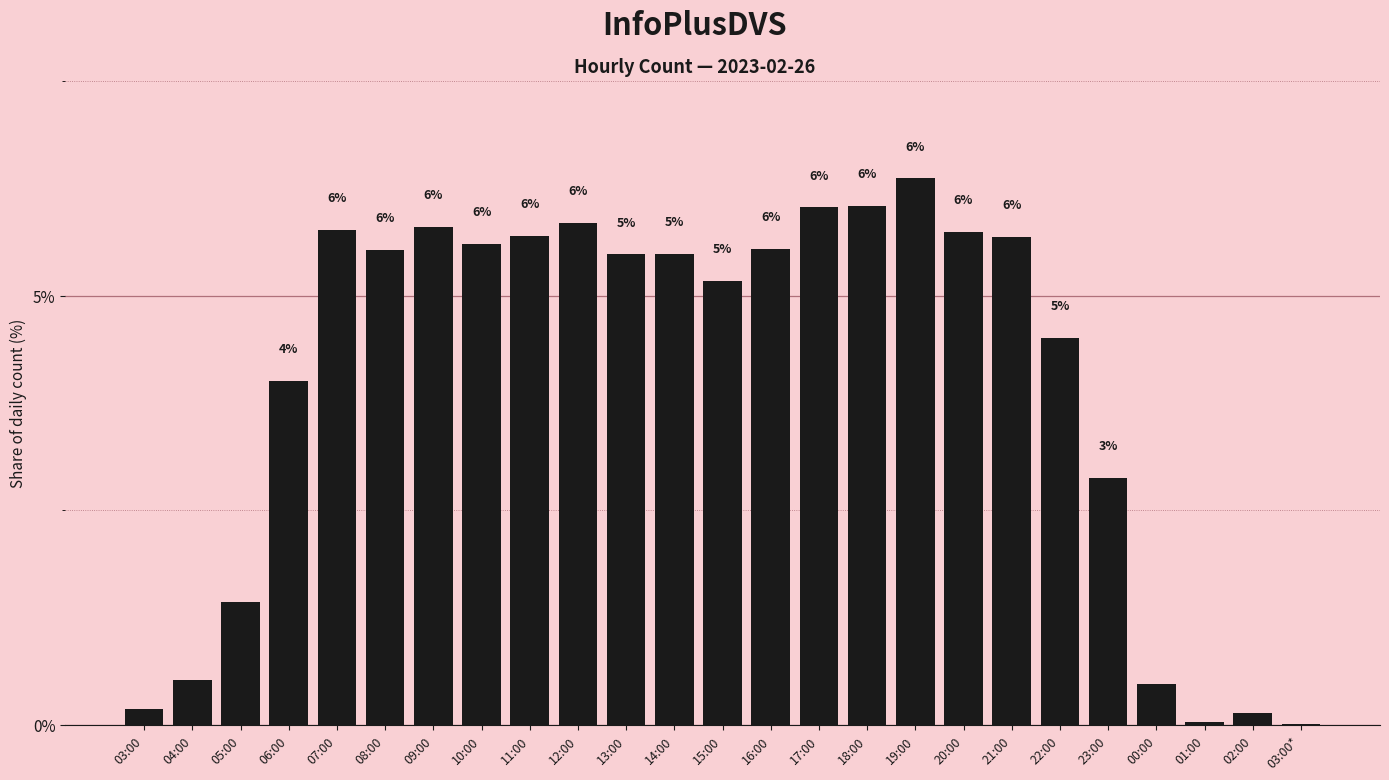

At which label is the value closest to 3?

23:00